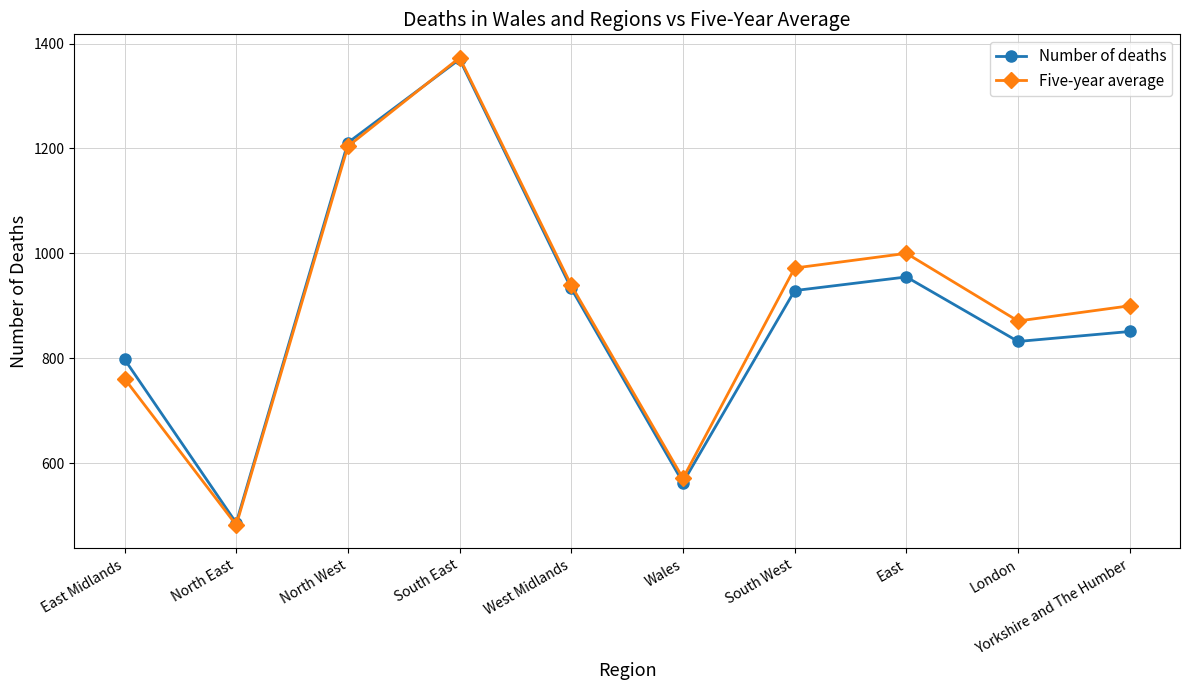

Is the value of Number of deaths at East Midlands greater than the value of Five-year average at East?

No